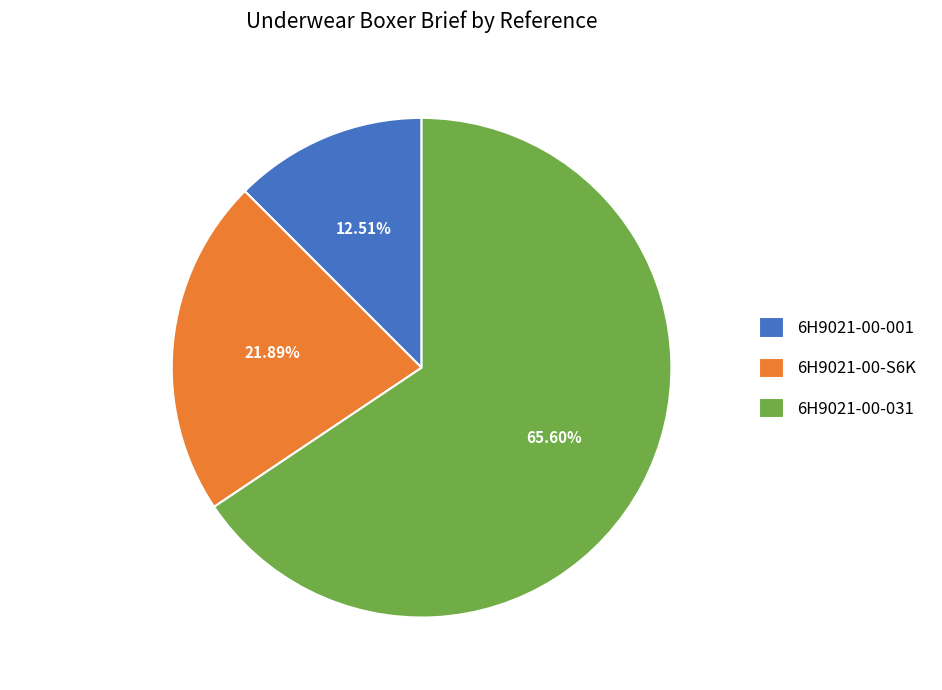

Is it true that 6H9021-00-S6K is 33% of the pie?

False